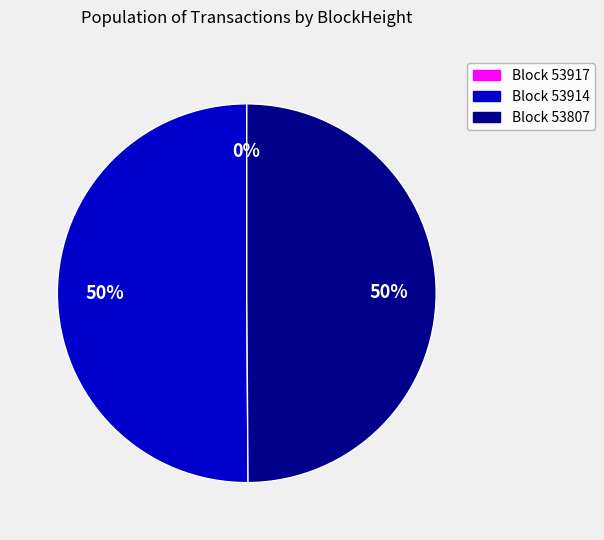

To the nearest percent, what portion does Block 53807 represent?

50%